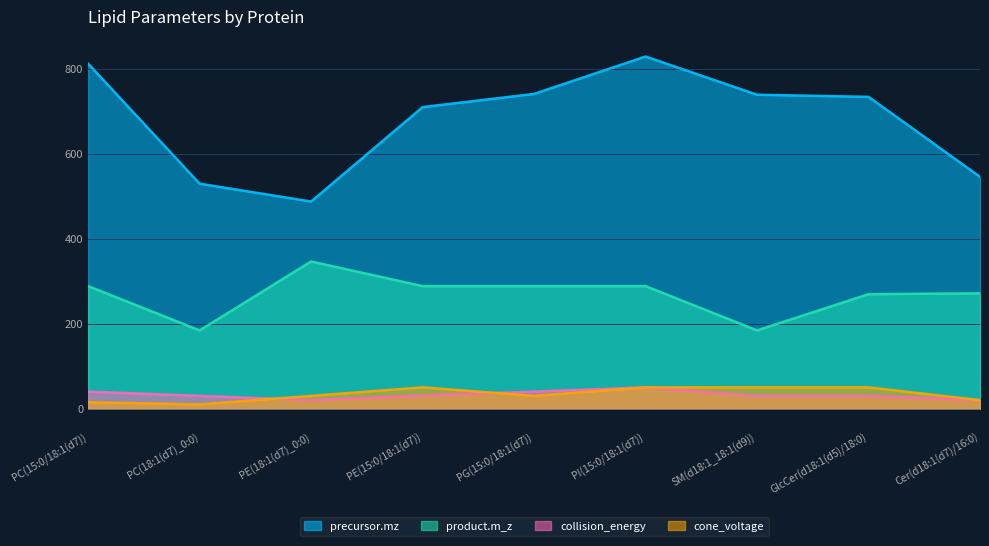

How many interior local peaks does the cone_voltage series have?

1